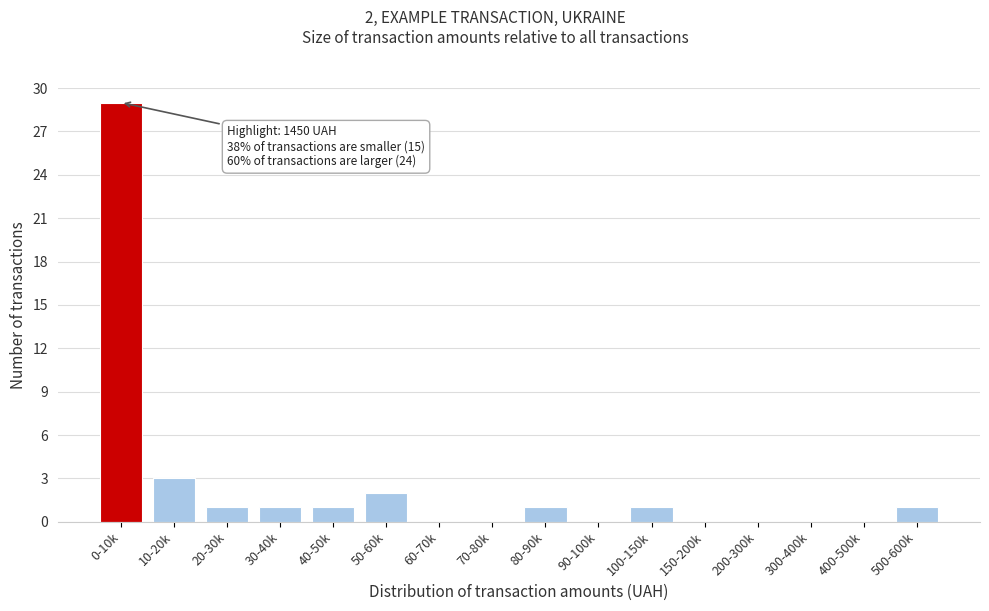

Reading left to right, list all the values displayed in this chart.

0-10k=29	10-20k=3	20-30k=1	30-40k=1	40-50k=1	50-60k=2	60-70k=0	70-80k=0	80-90k=1	90-100k=0	100-150k=1	150-200k=0	200-300k=0	300-400k=0	400-500k=0	500-600k=1